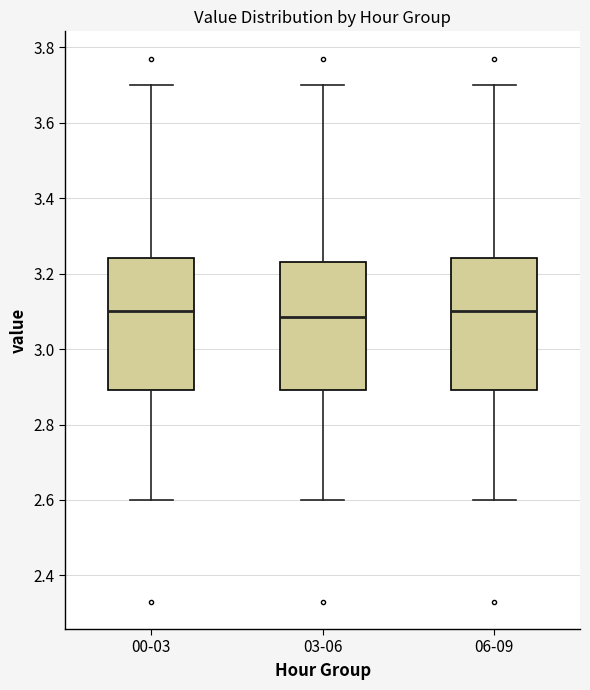

Where does the lower whisker of the box for 03-06 end on the y-axis? The values are not printed on the chart, so give them approximately, as read against the axis.

2.60